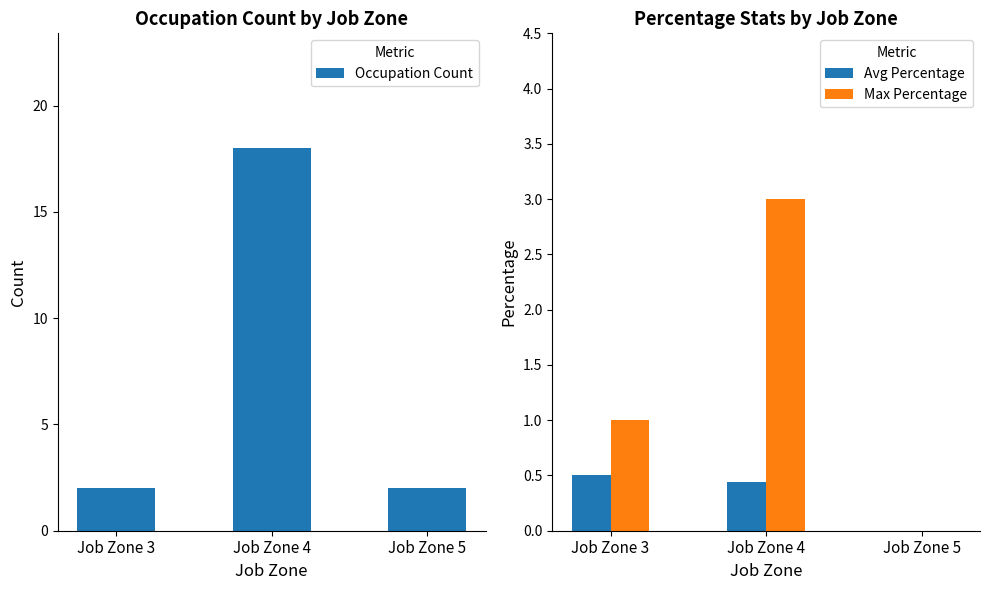

What are all the series names shown in the legend?

Occupation Count, Avg Percentage, Max Percentage